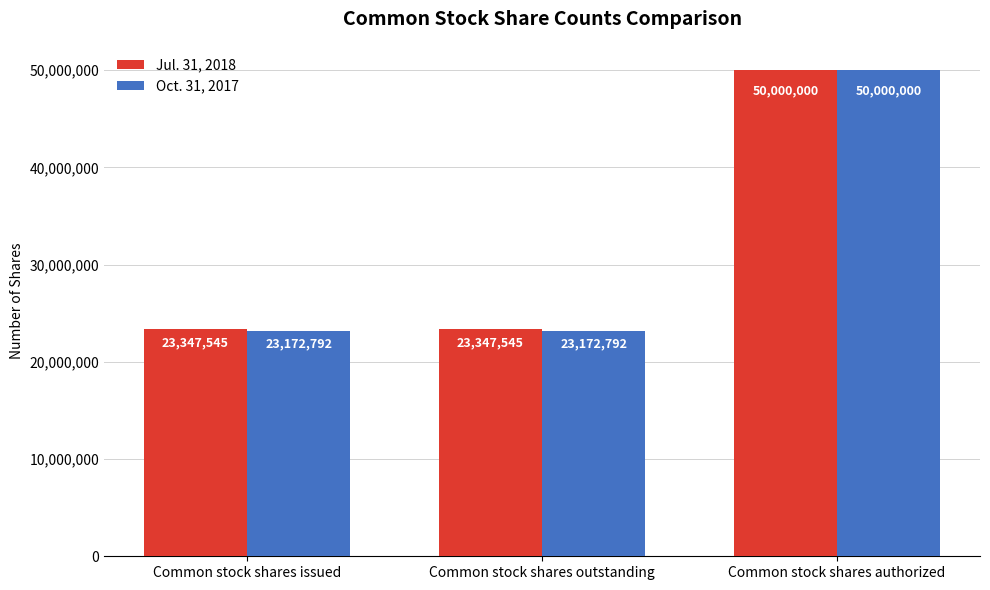

Rank the series by their average value, from lowest to highest.

Oct. 31, 2017, Jul. 31, 2018